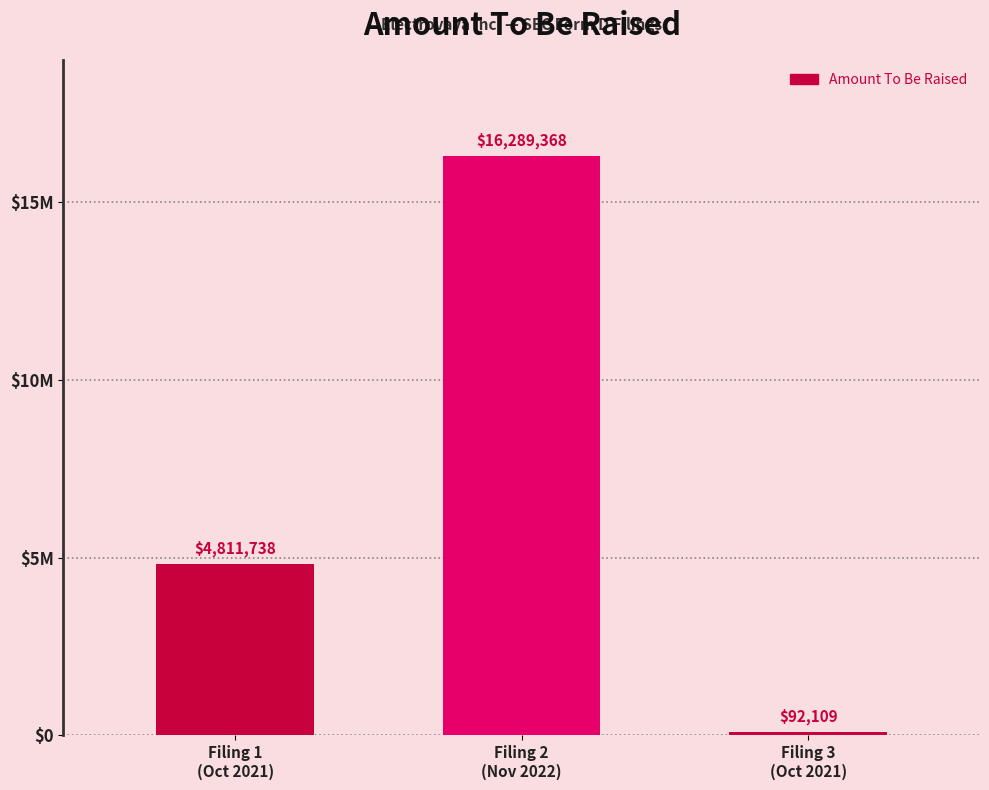

What is the difference between the values at Filing 1
(Oct 2021) and Filing 3
(Oct 2021)?

4719629